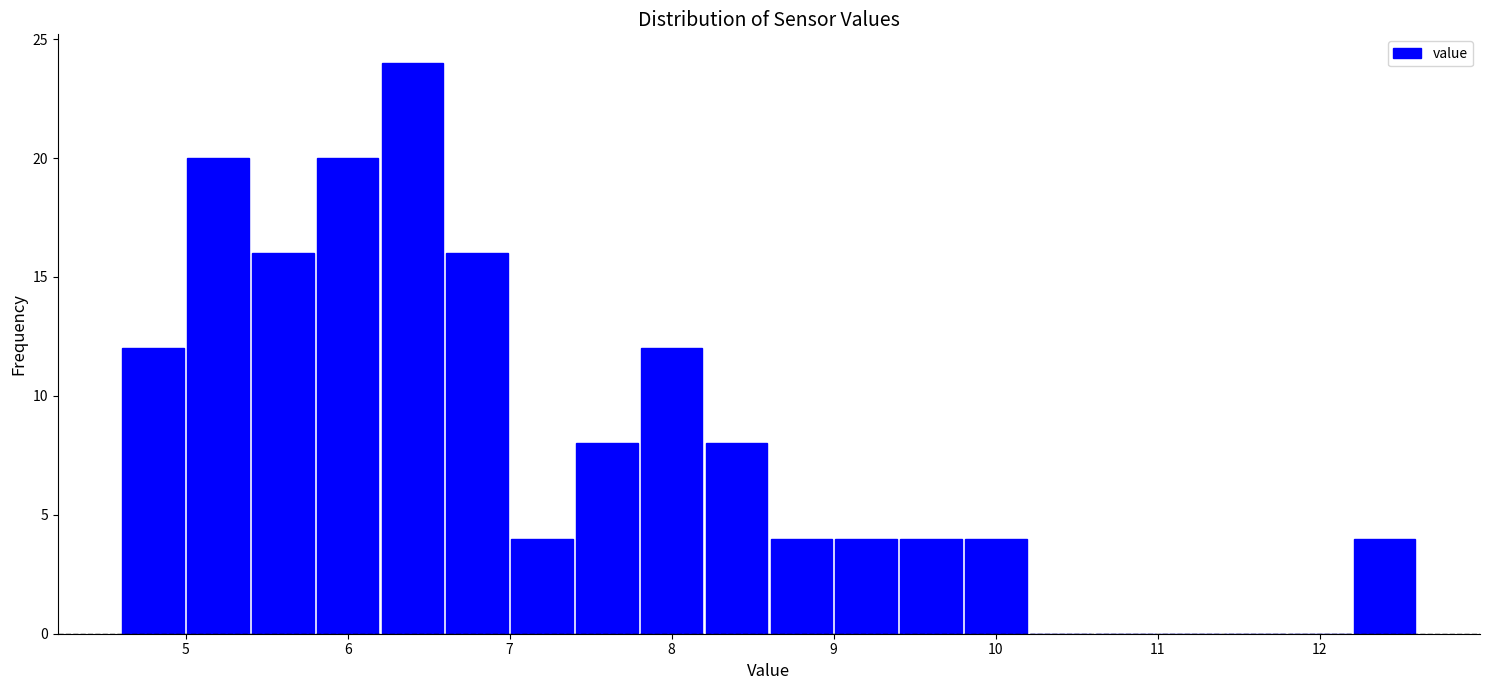

Over which range of the x-axis is the bar tallest?

6.2 to 6.6